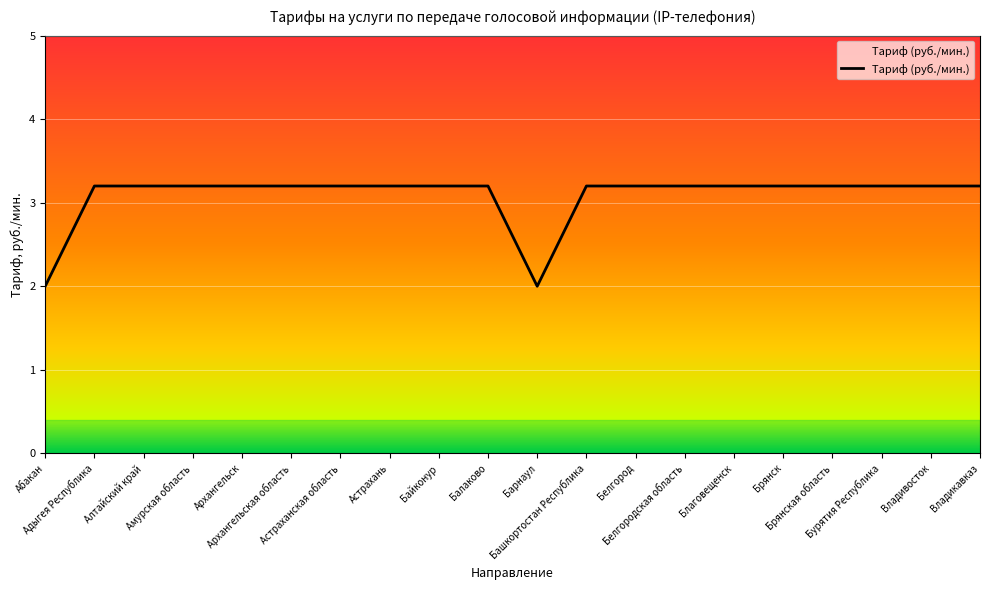

Reading left to right, what are all the values shown in this chart?

Абакан=2.0	Адыгея Республика=3.2	Алтайский край=3.2	Амурская область=3.2	Архангельск=3.2	Архангельская область=3.2	Астраханская область=3.2	Астрахань=3.2	Байконур=3.2	Балаково=3.2	Барнаул=2.0	Башкортостан Республика=3.2	Белгород=3.2	Белгородская область=3.2	Благовещенск=3.2	Брянск=3.2	Брянская область=3.2	Бурятия Республика=3.2	Владивосток=3.2	Владикавказ=3.2